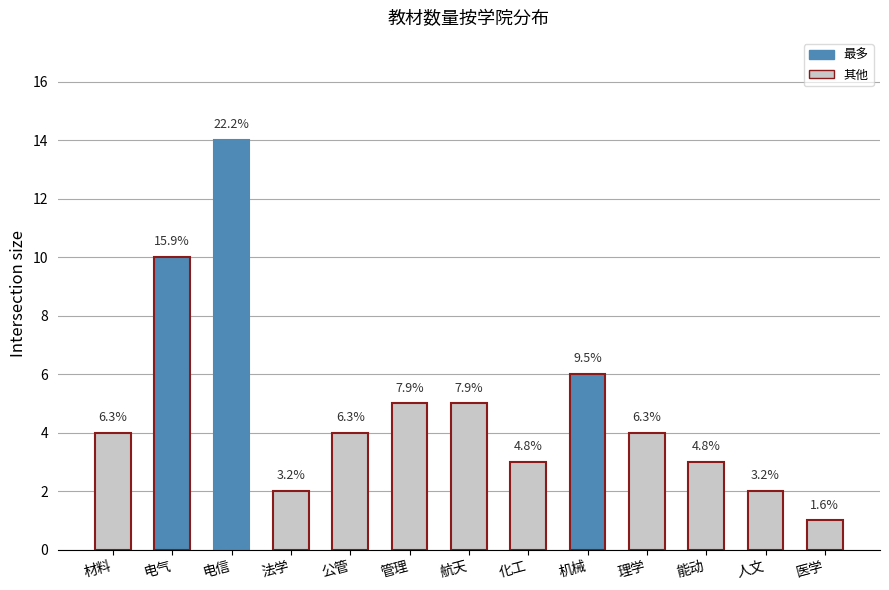

List the labels in order of value, smallest first.

医学, 法学, 人文, 化工, 能动, 材料, 公管, 理学, 管理, 航天, 机械, 电气, 电信